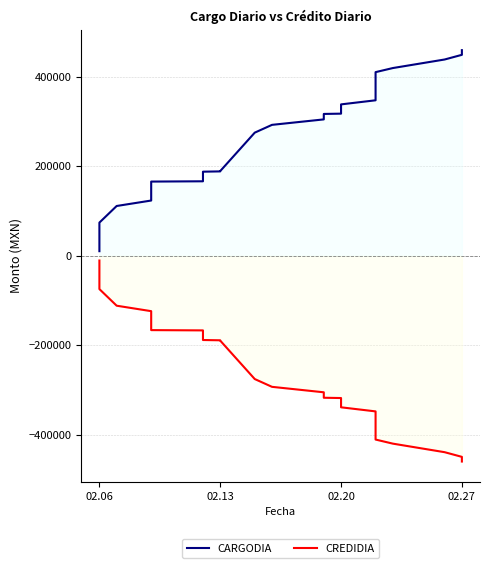

Is it true that CARGODIA equals 10440.0 at 02.06?

True